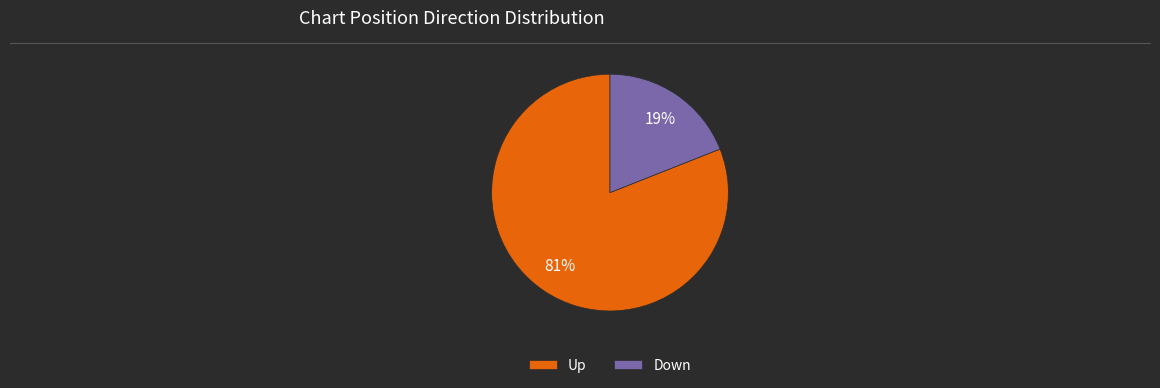

To the nearest percent, what is the difference between the largest and smallest slice percentages?

62%